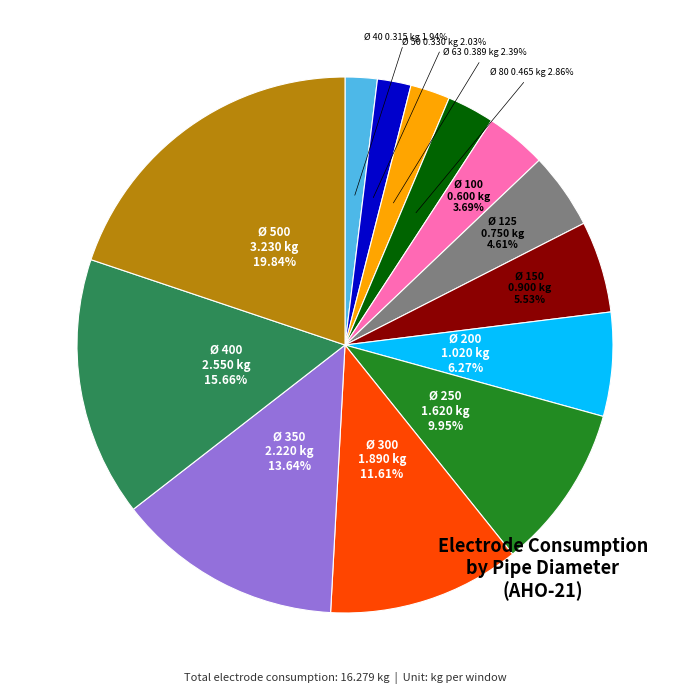

How many segments does this pie chart have?

13